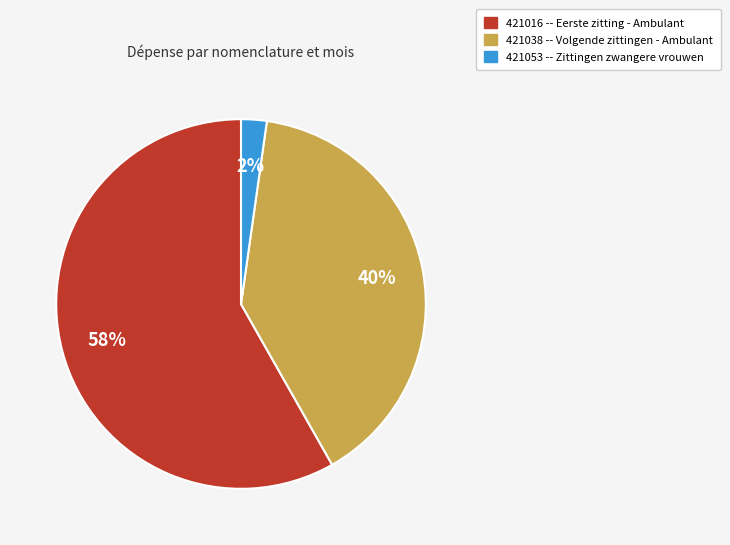

To the nearest percent, what is the difference between the largest and smallest slice percentages?

56%